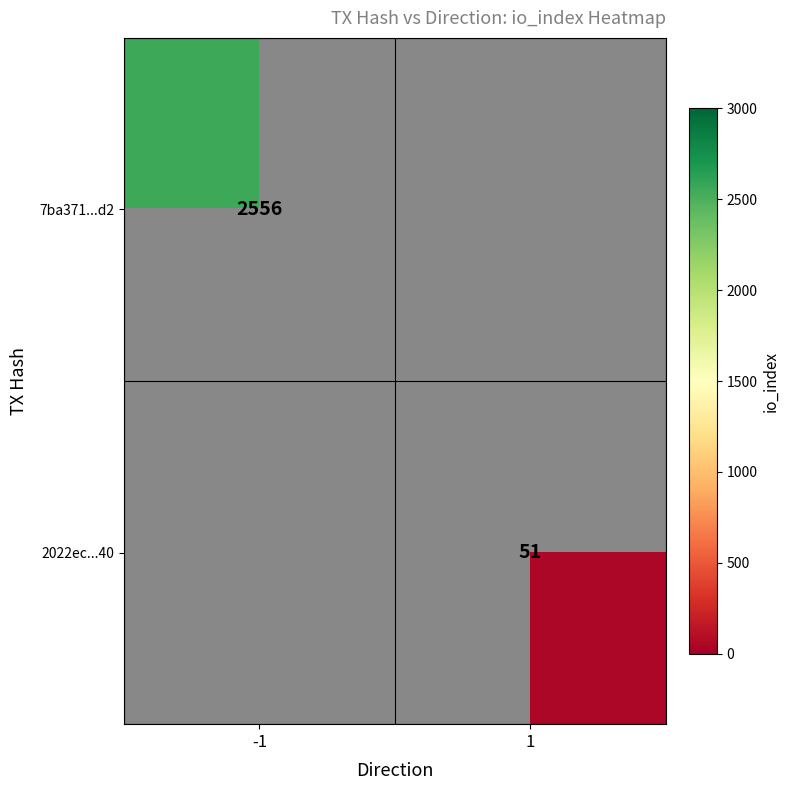

Is it true that 2022ec...40 equals 68 at 1?

False